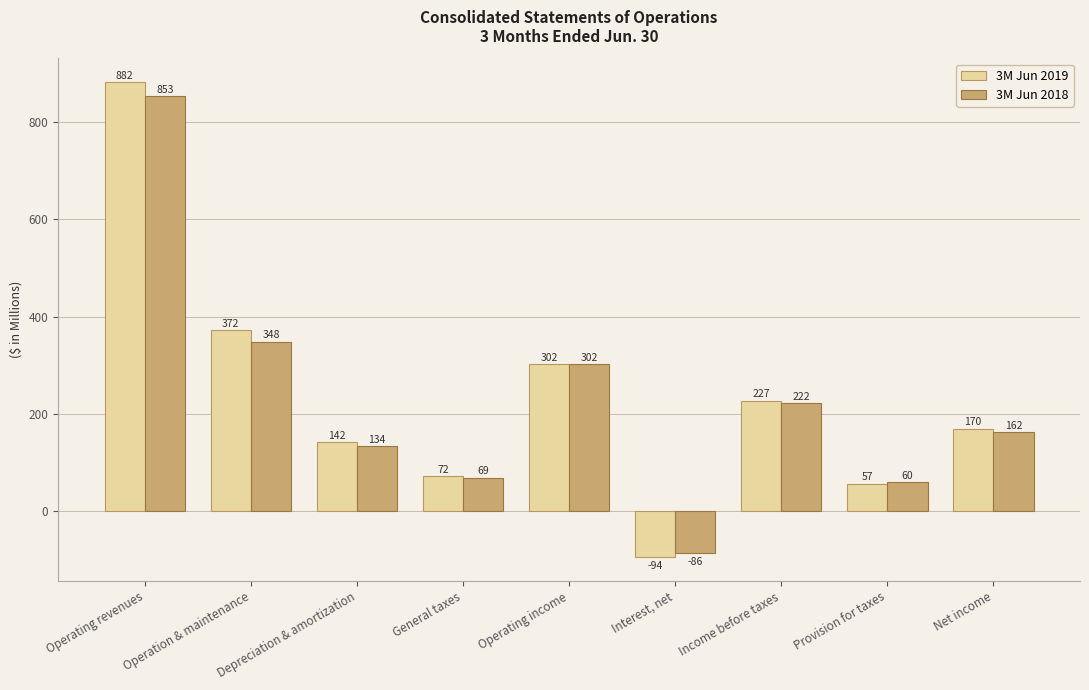

Between Operation & maintenance and Income before taxes, which series saw the biggest shift?

3M Jun 2019